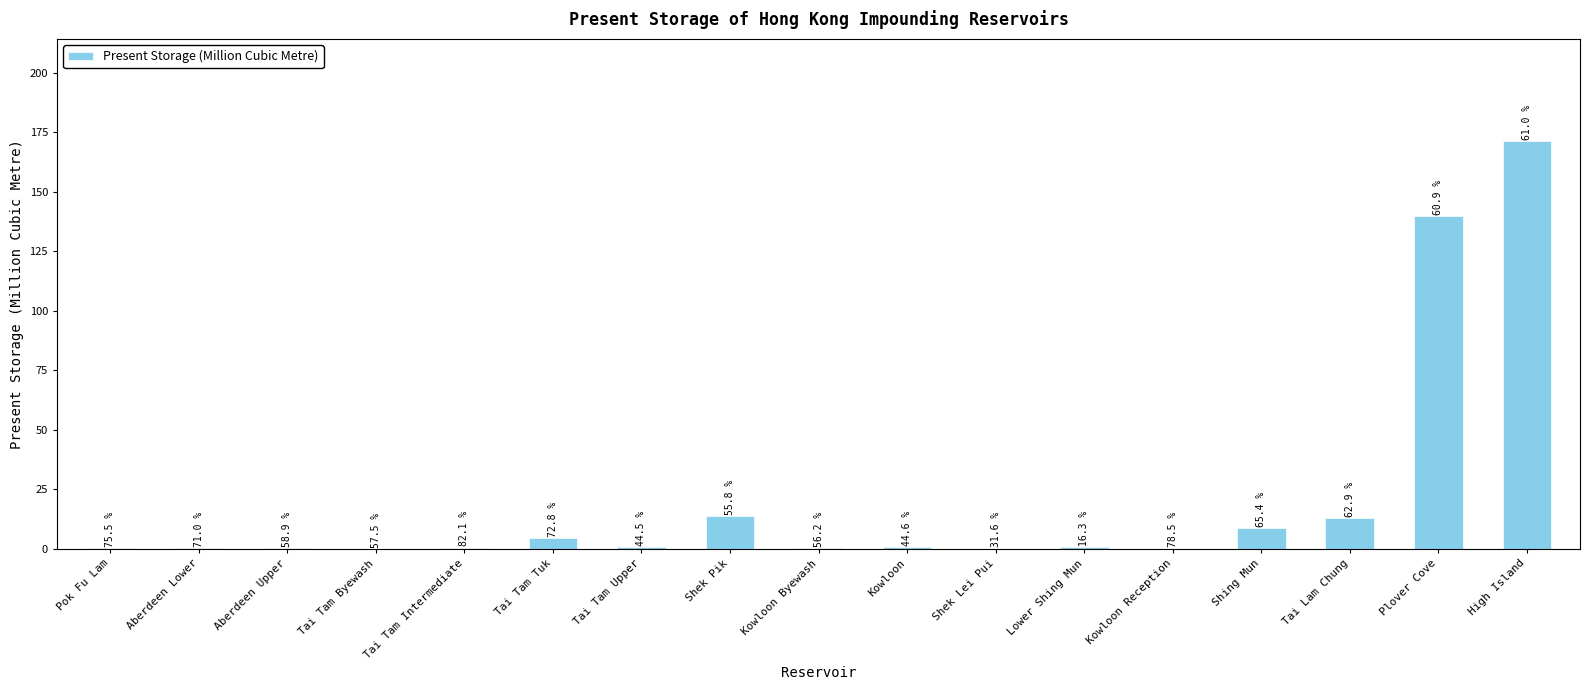

What is the difference between the values at Tai Tam Upper and Aberdeen Lower?

0.3